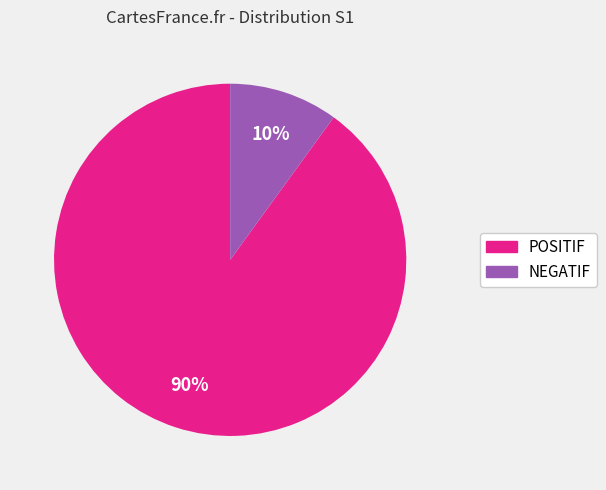

Between NEGATIF and POSITIF, which is larger?

POSITIF